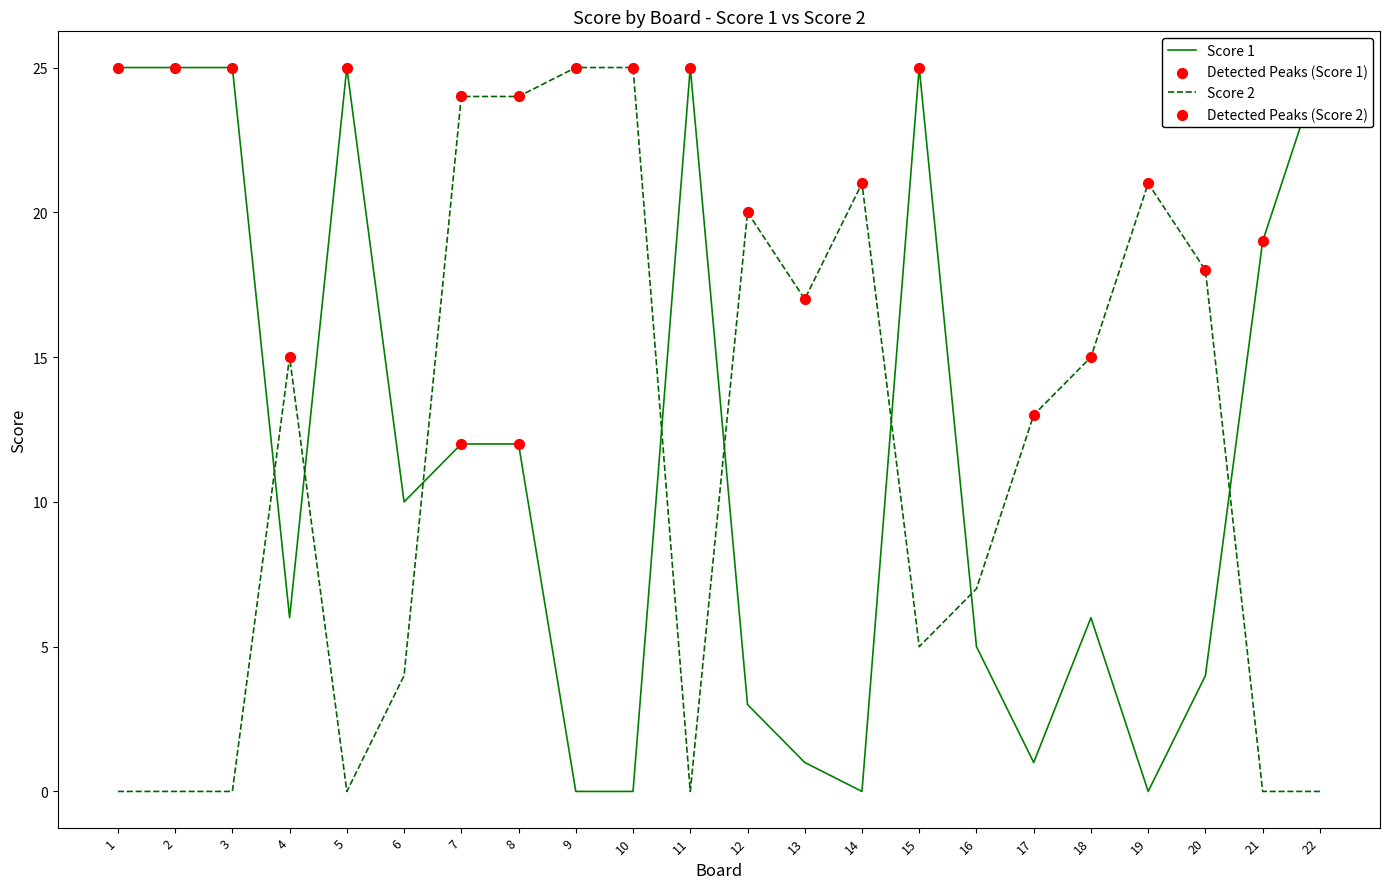

At which category is the sum across all series the highest?

7